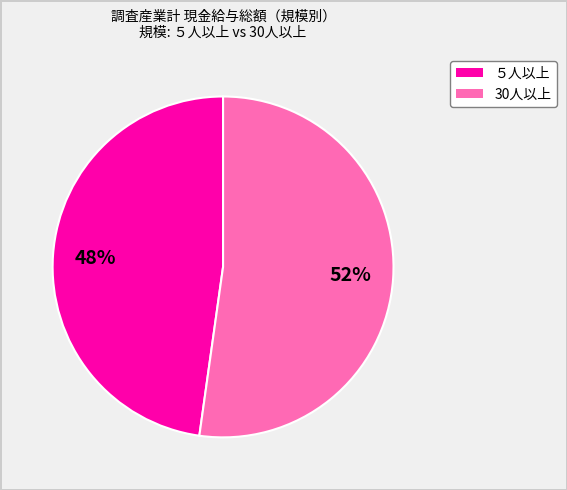

Between 30人以上 and ５人以上, which is larger?

30人以上